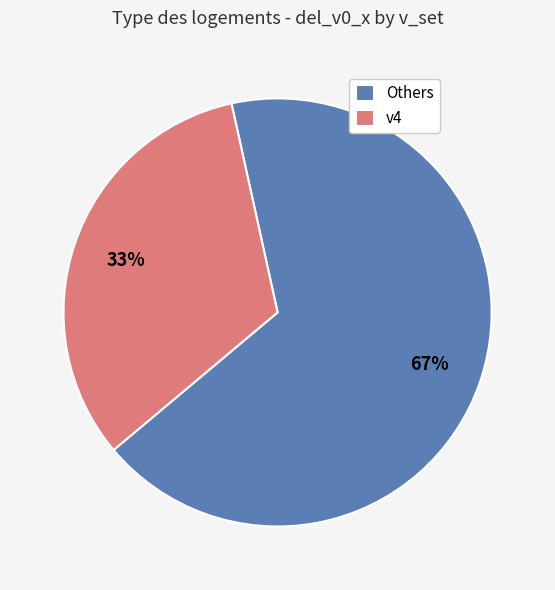

To the nearest percent, what percentage of the pie is Others?

67%